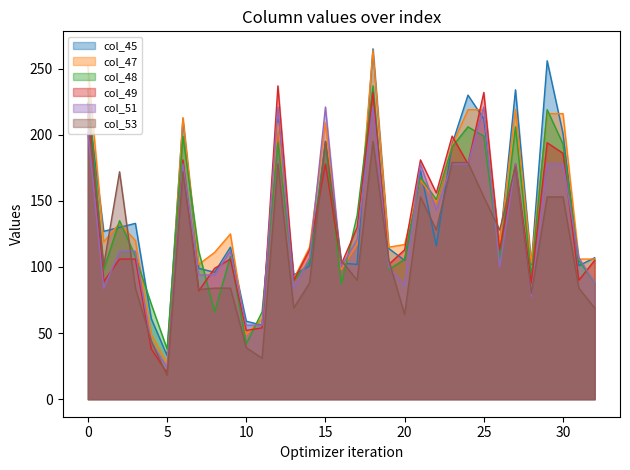

Which series changed the most between 0 and 7?

col_47